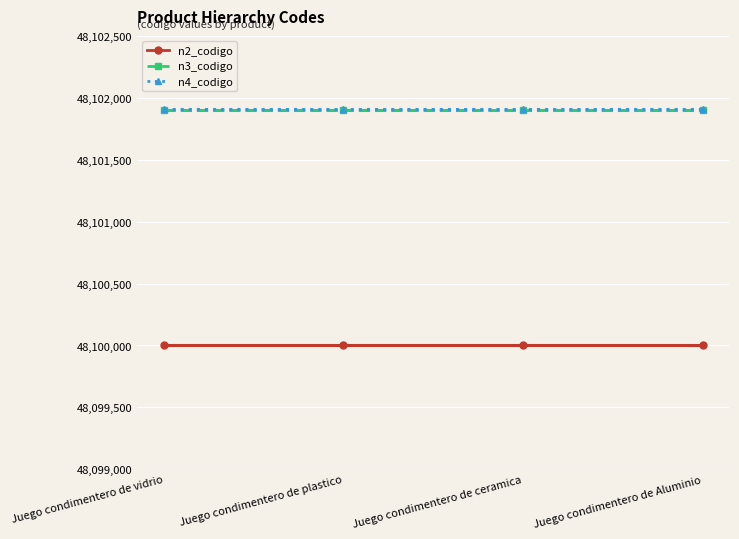

What is the label of the 2nd point from the right?

Juego condimentero de ceramica